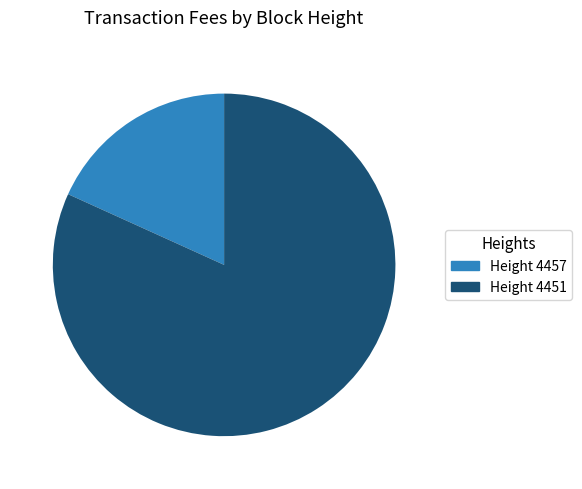

Which has a higher value, 18.2% (2.0874) or 81.8% (9.3639)?

81.8% (9.3639)